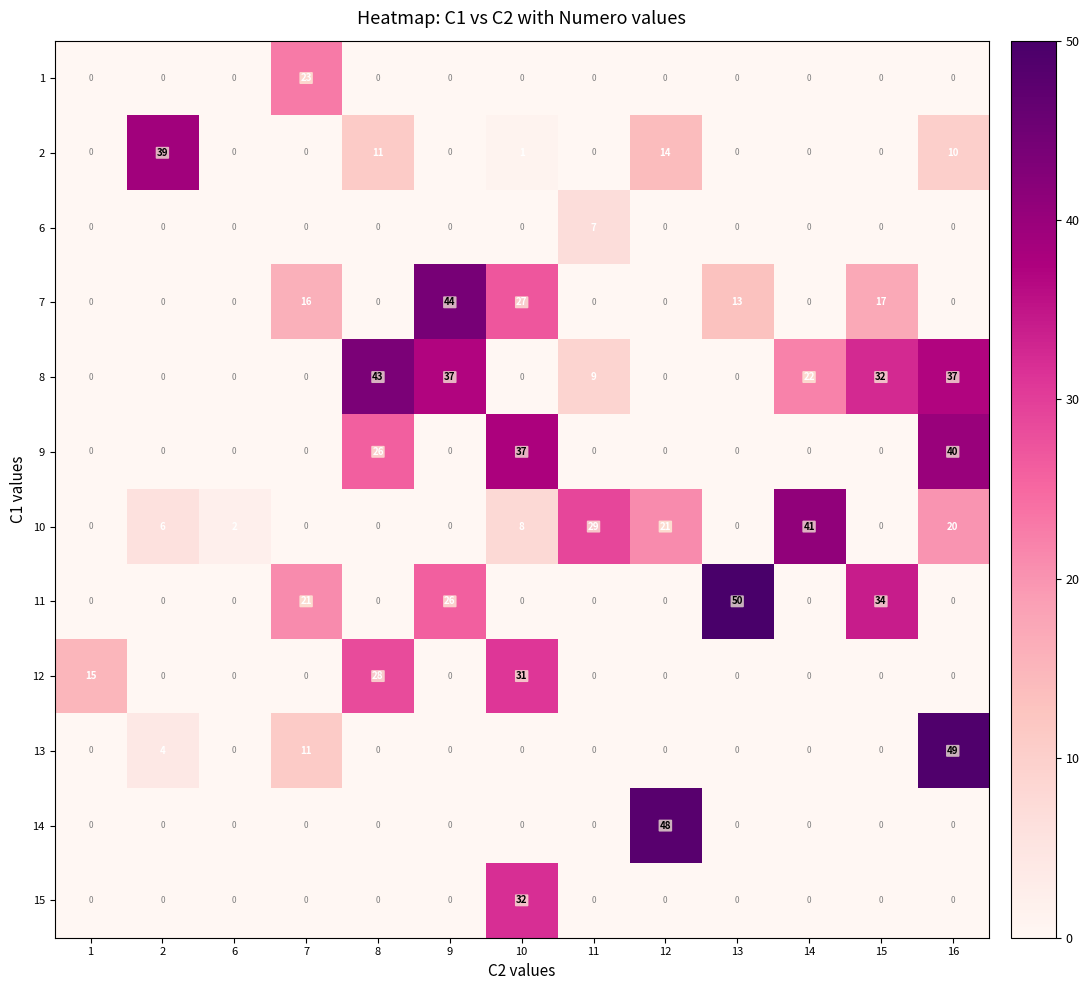

What is the difference between the maximum and minimum values in the 10 series?

41